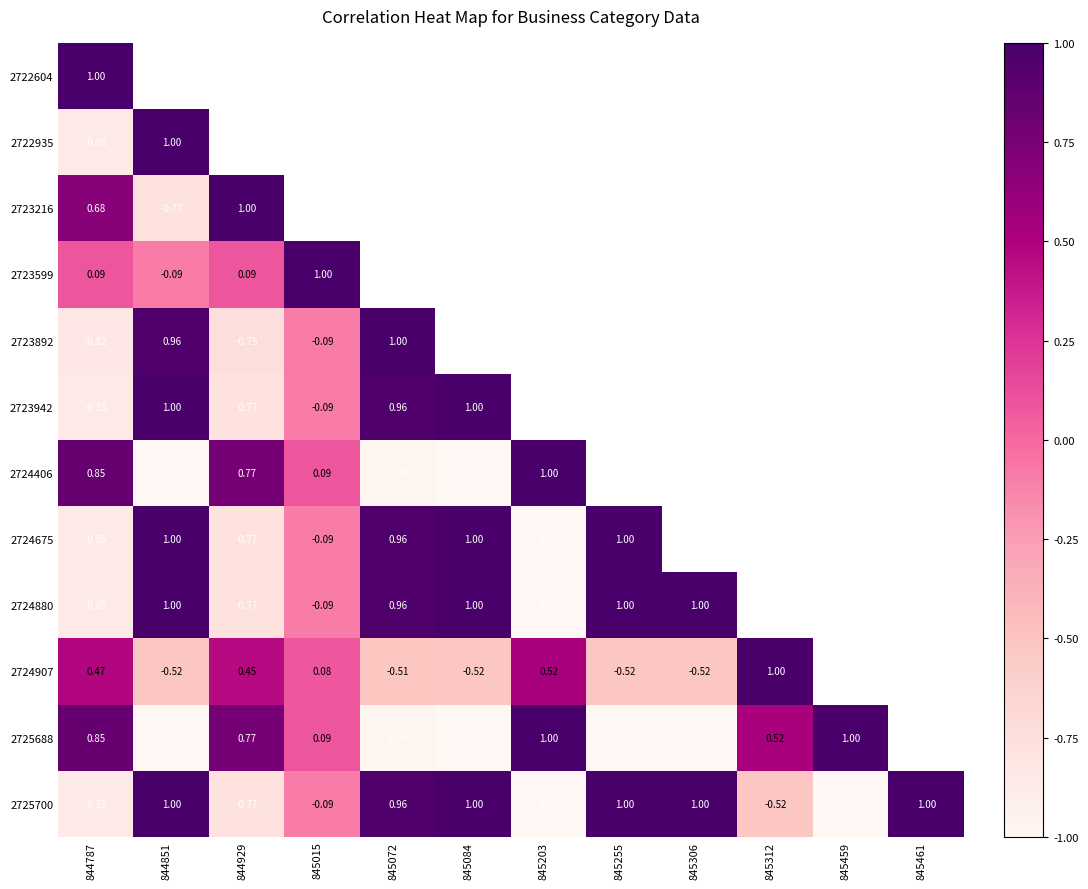

At how many categories does at least one series exceed 0?

12